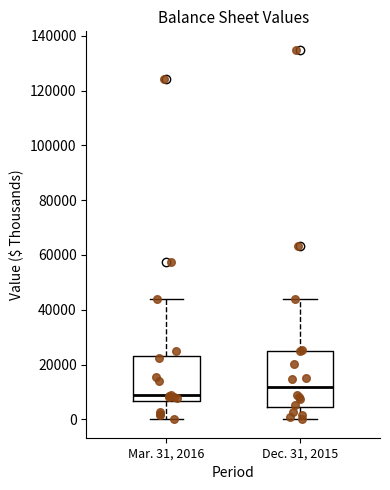

Where is the lower edge of the box for Dec. 31, 2015 on the y-axis? The values are not printed on the chart, so give them approximately, as read against the axis.

4000